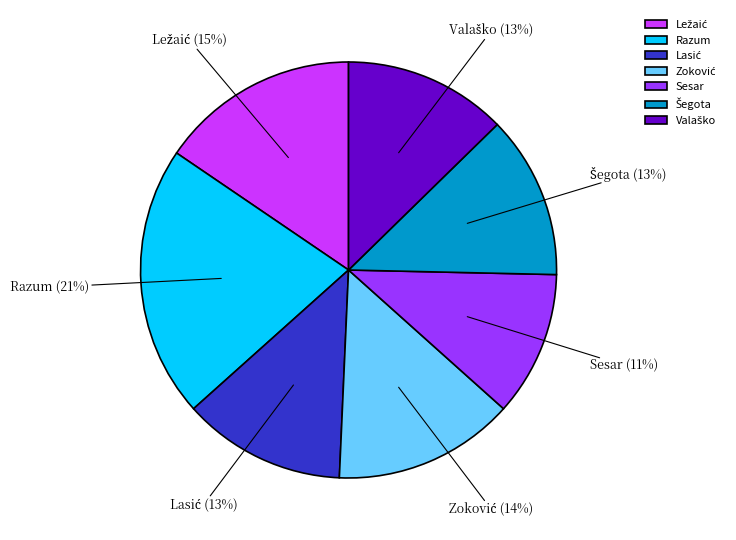

Is there any slice that represents more than half of the pie?

No